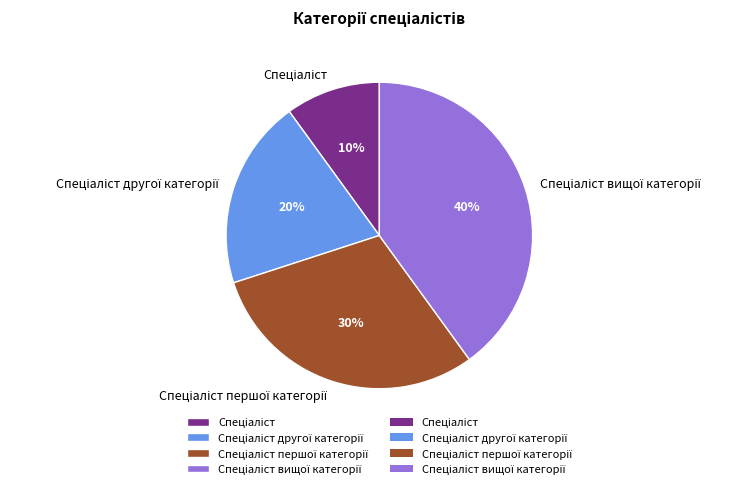

Is there a majority slice in this chart?

No